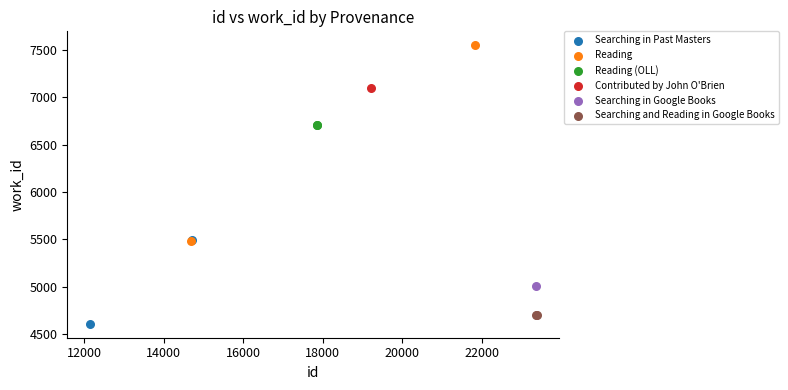

What are all the series names shown in the legend?

Searching in Past Masters, Reading, Reading (OLL), Contributed by John O'Brien, Searching in Google Books, Searching and Reading in Google Books